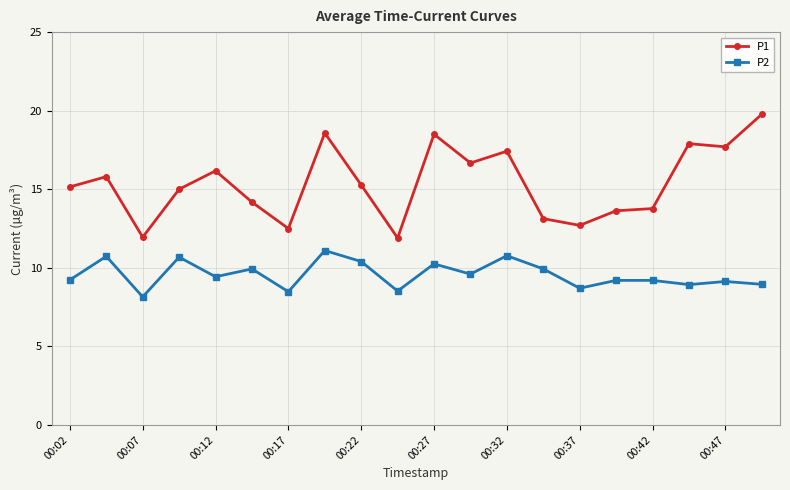

What is the sum of all P1 values?

307.7